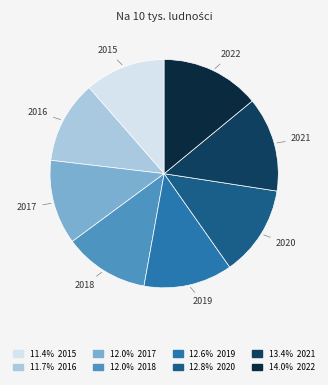

Combined, do 2021 and 2016 account for over 50%?

No